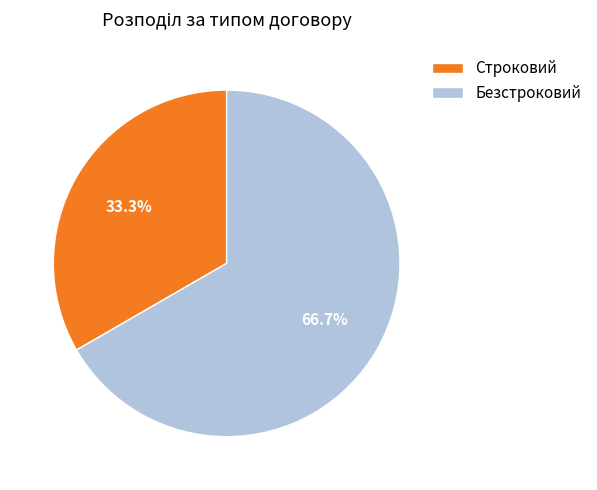

Do Безстроковий and Строковий together represent more than half of the pie?

Yes